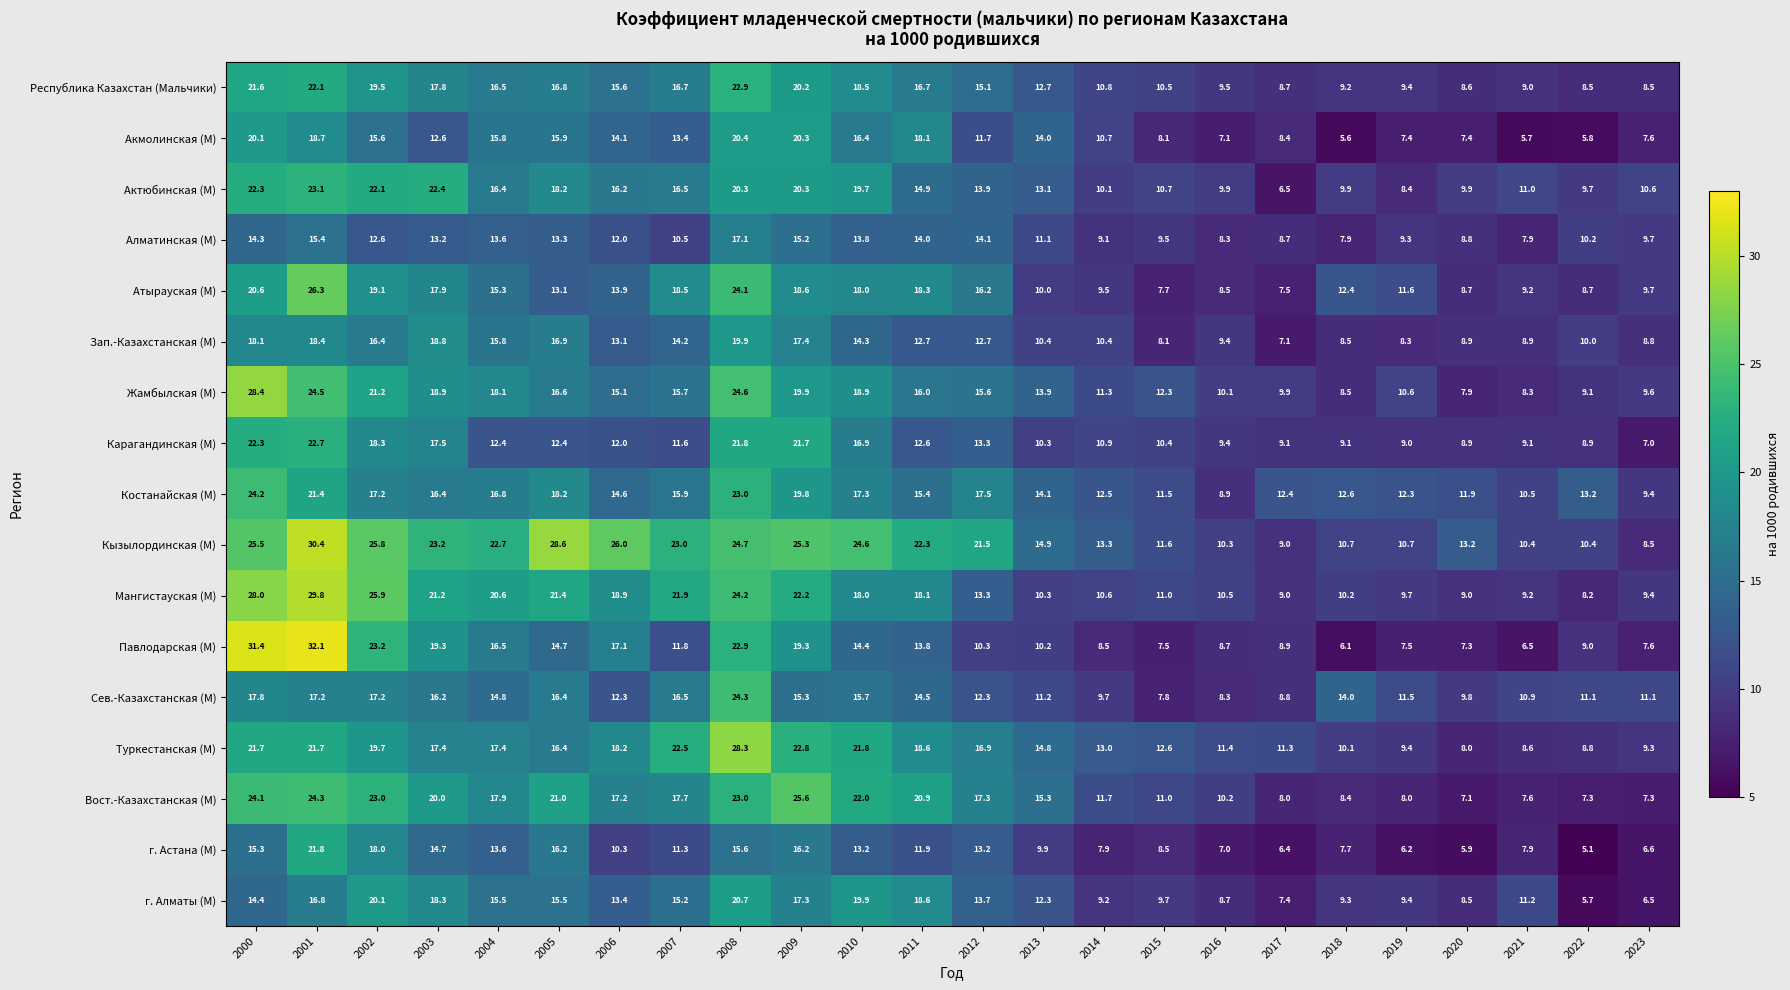

True or false: Актюбинская (М) has a value of 13.9 at 2012.

True